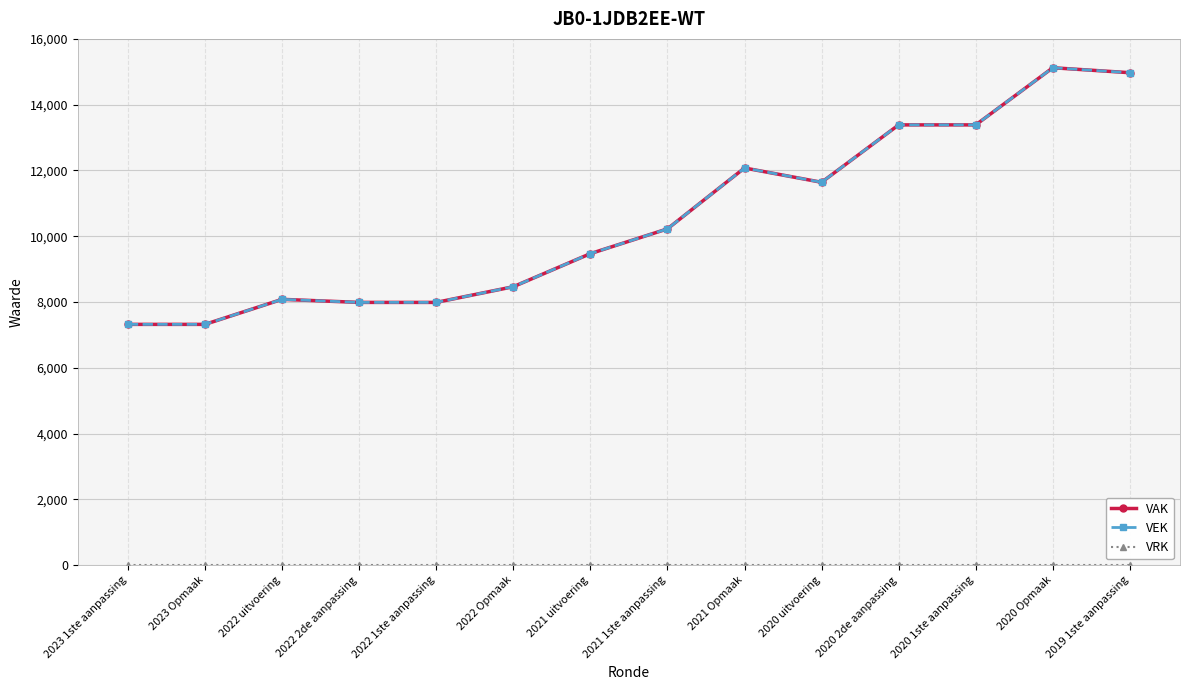

Rank the series at 2020 Opmaak from lowest to highest value.

VRK, VAK, VEK